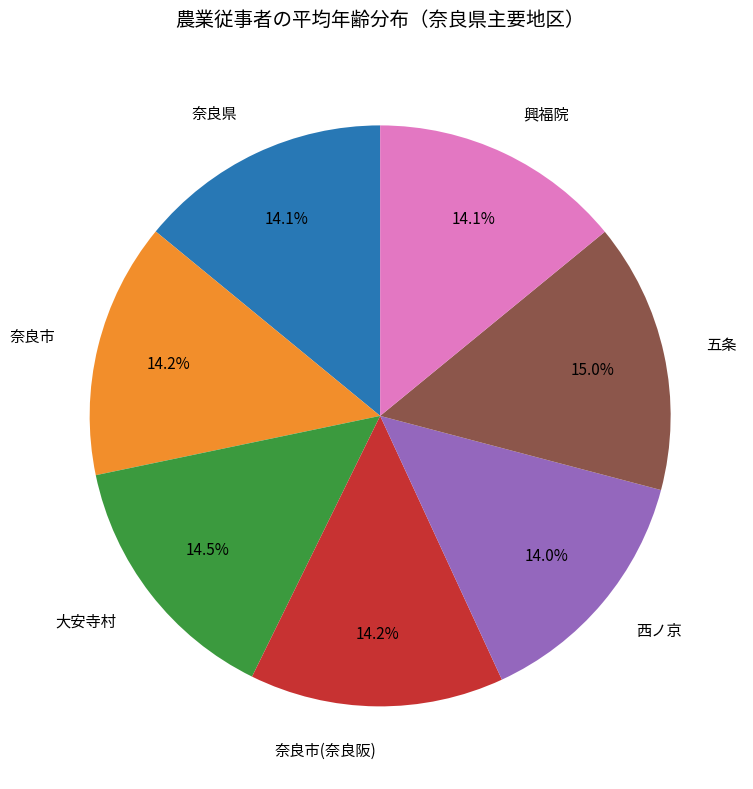

Does any single category account for the majority?

No